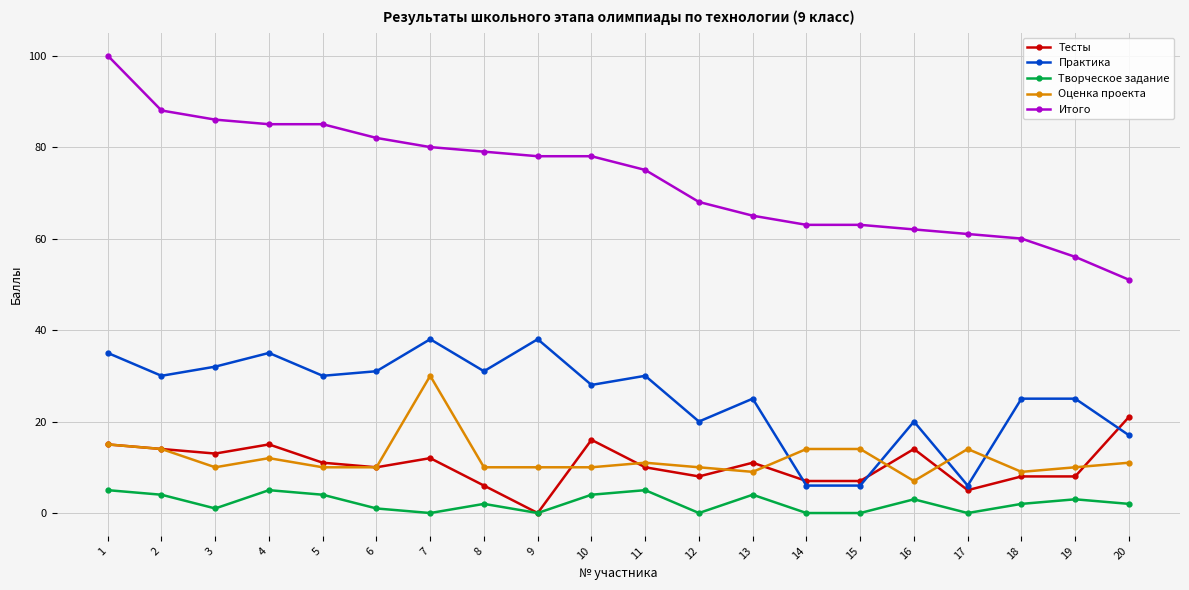

True or false: Итого and Практика intersect in this chart.

False